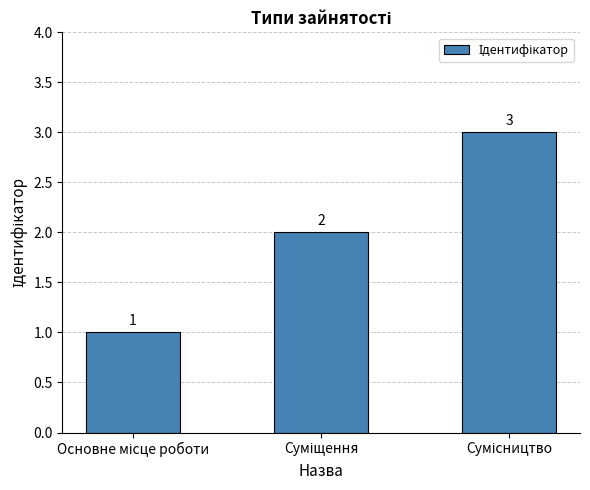

What is the sum of all values?

6